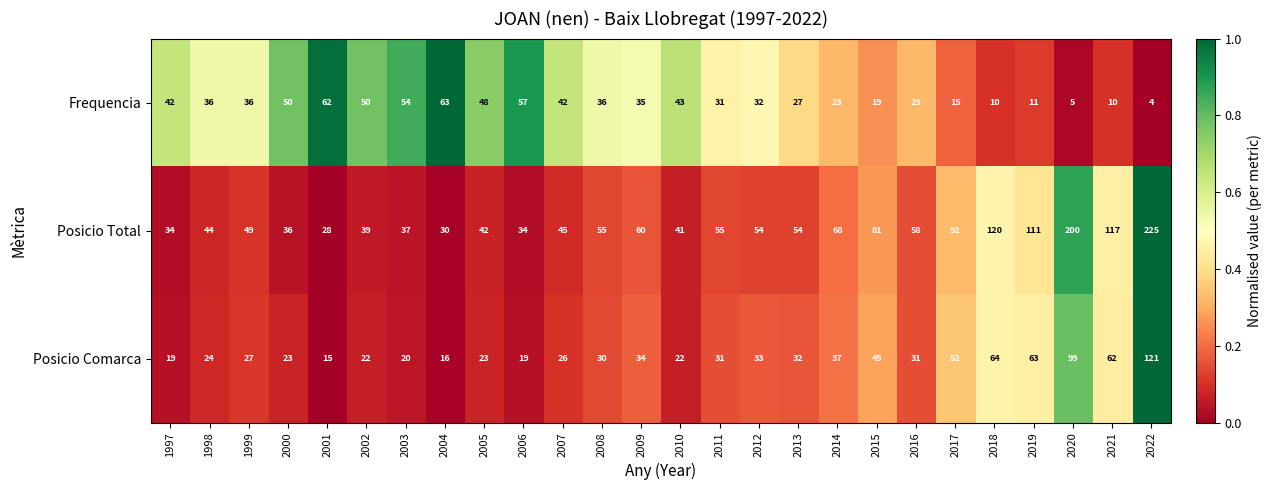

What is the approximate value of Frequencia at 2009, to the nearest 10?

40